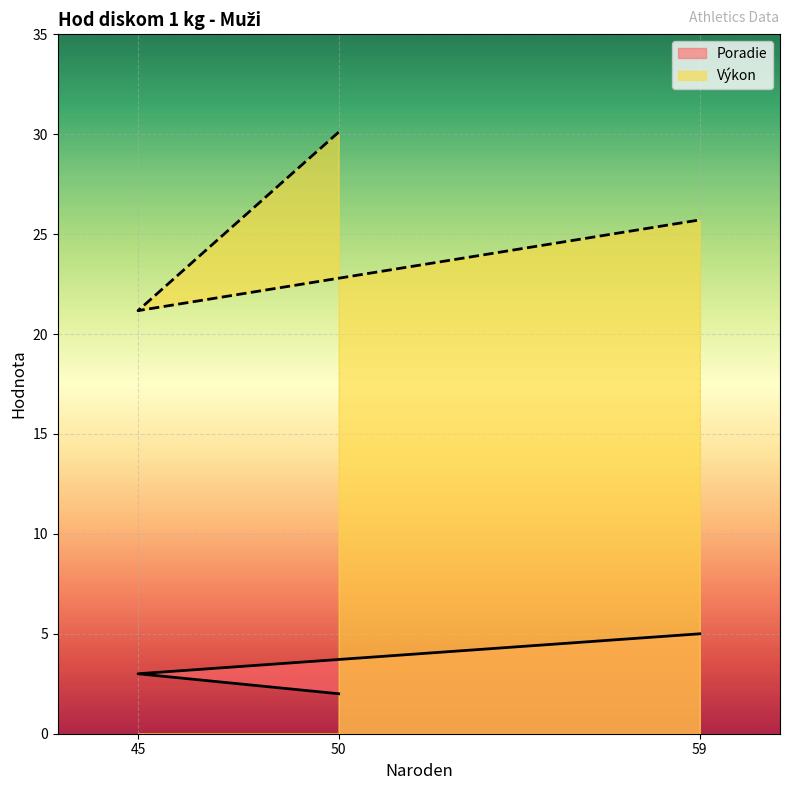

Which series changed the most between 50 and 45?

Výkon